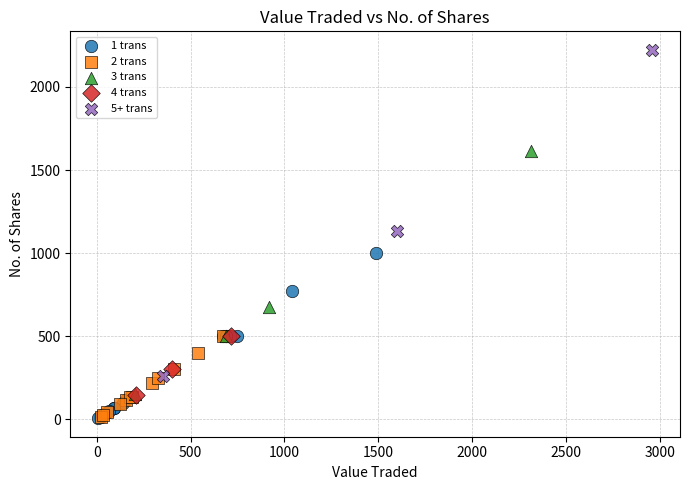

Which series has the largest Y range (max minus min)?

5+ trans